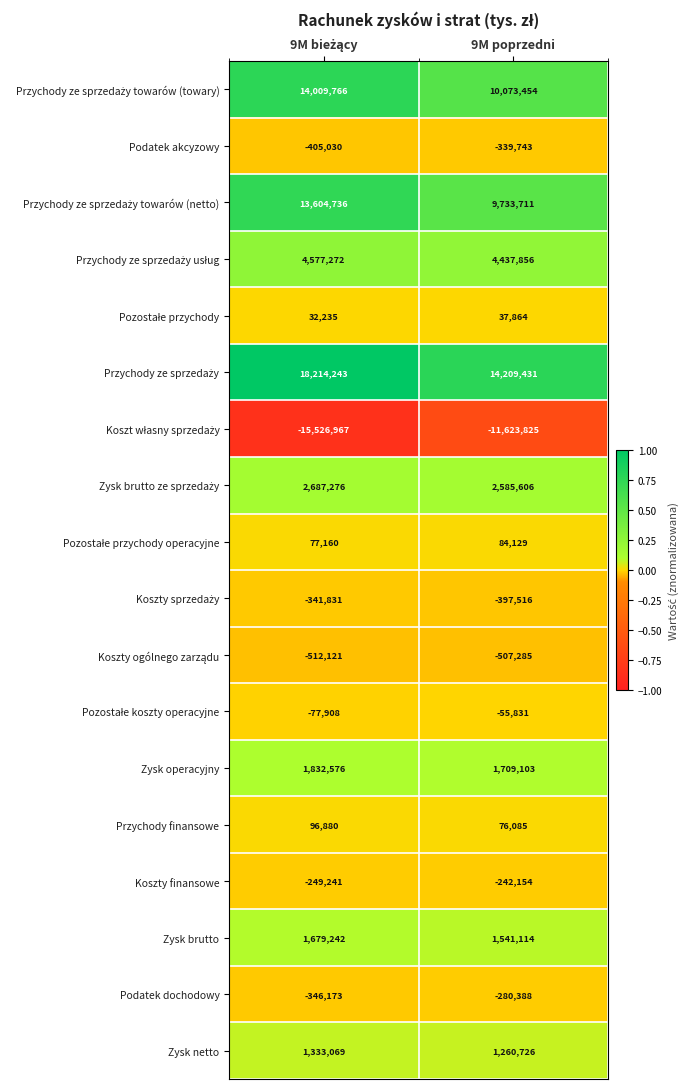

What is the approximate value of Koszty finansowe at 9M poprzedni?

-242154